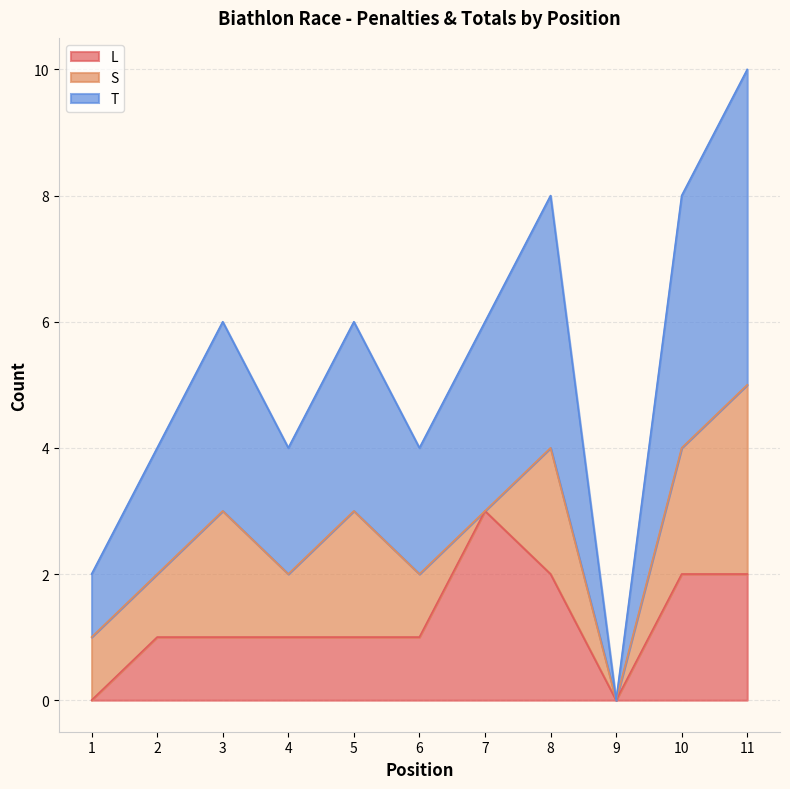

What is the value of the T point at the 8th from the left?

4